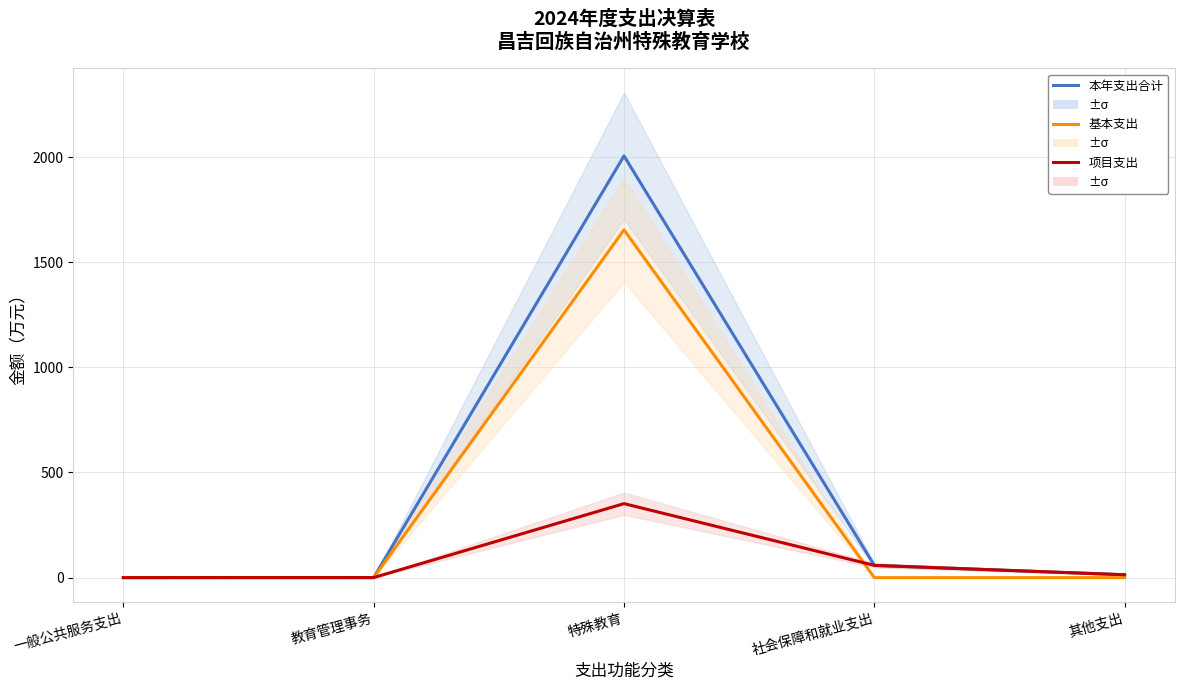

What is the difference between the 项目支出 values at 其他支出 and 社会保障和就业支出?

44.6